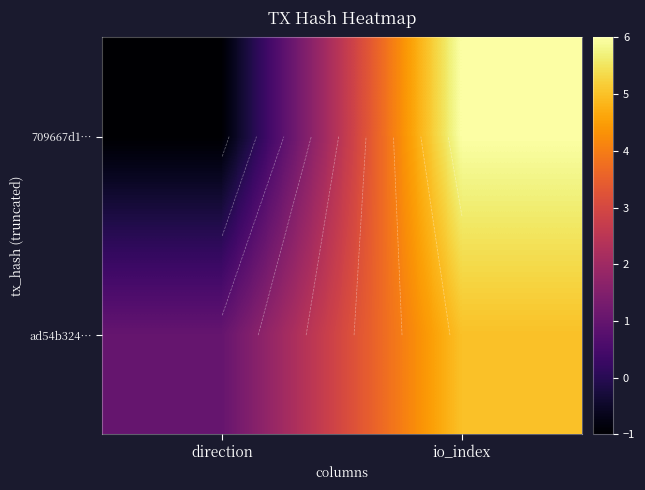

How many 709667d1… values are between -1 and 6?

2